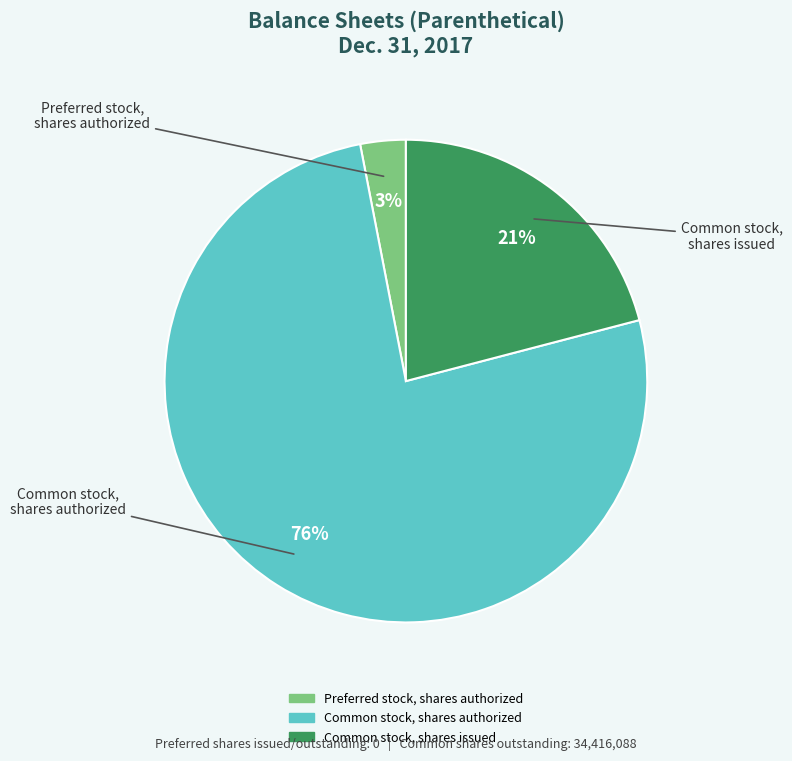

Rank the categories by value from lowest to highest.

Preferred stock, shares authorized, Common stock, shares issued, Common stock, shares authorized